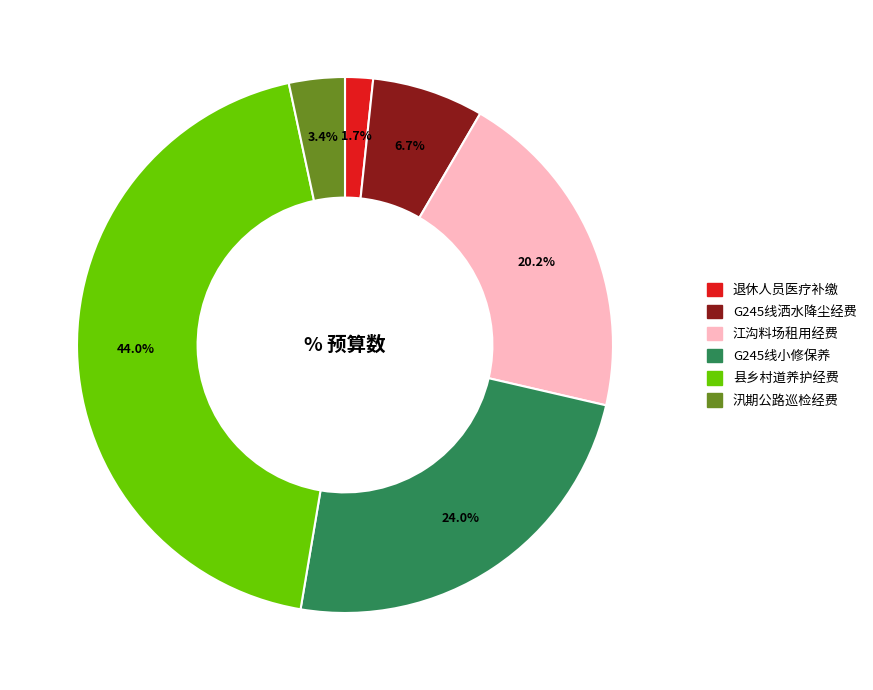

Does 县乡村道养护经费 represent more than half of the total?

No